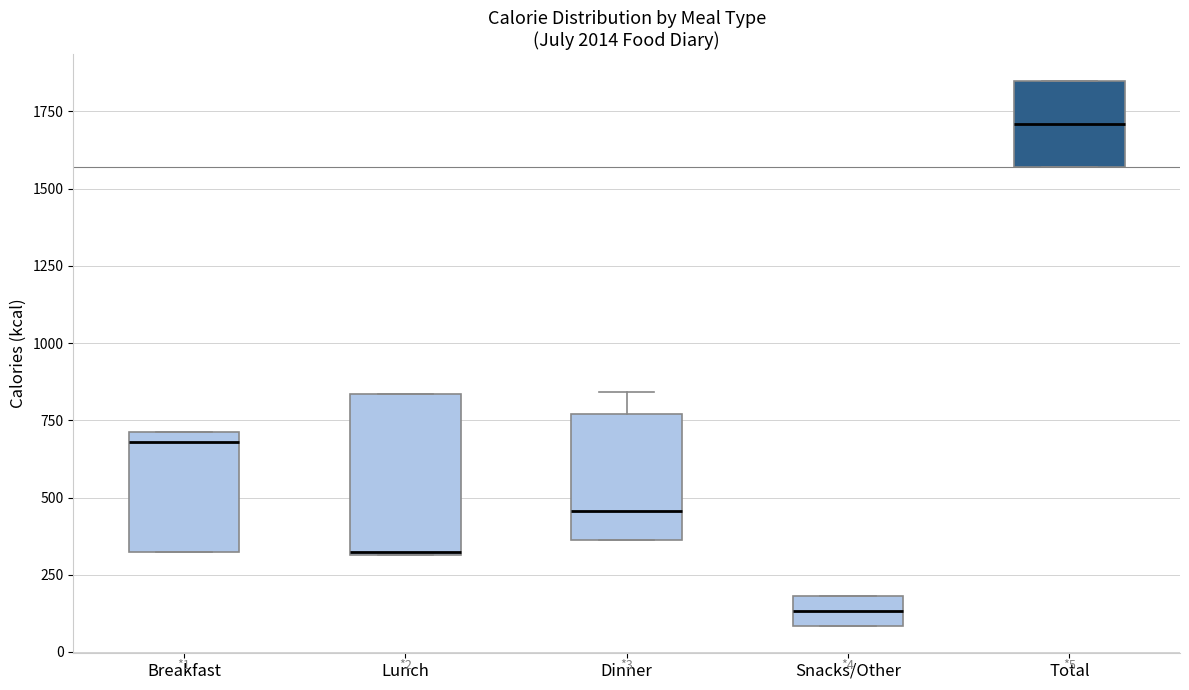

Which box's median line is the lowest?

Snacks/Other